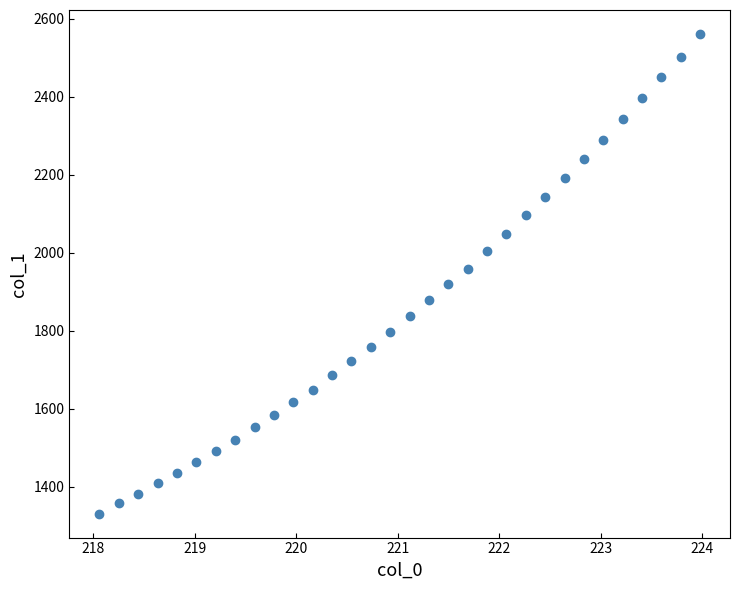

What is the range of Y values (max minus min)?

1230.0